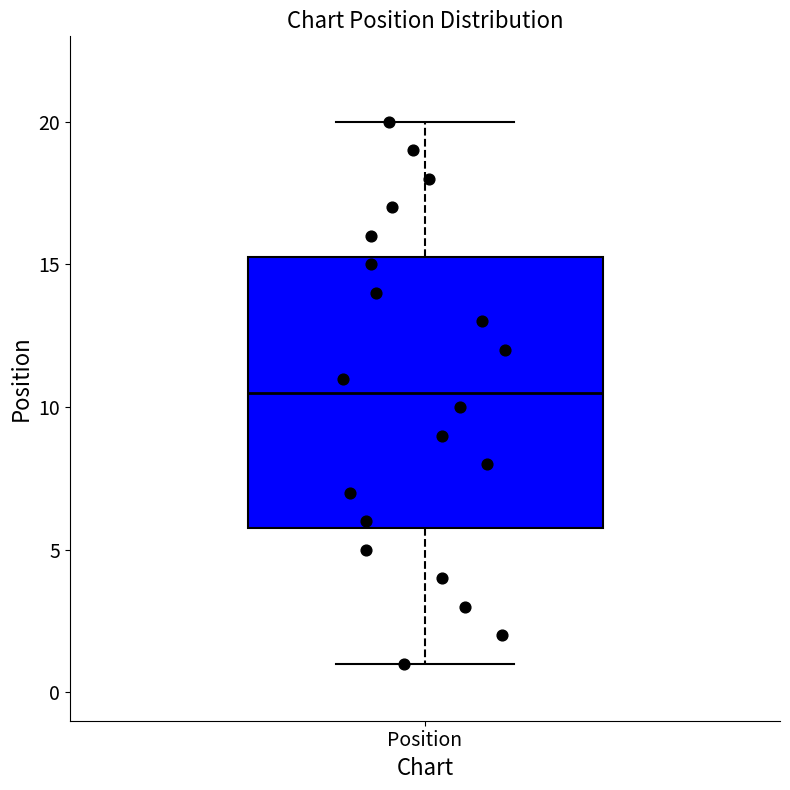

Read this box plot against the y-axis: the position of the median line, the range covered by the box, and the ends of both whiskers. The values are not printed on the chart, so give them approximately, as read against the axis.

median 10.5, box 6.0 to 15.5, whiskers 1.0 to 20.0